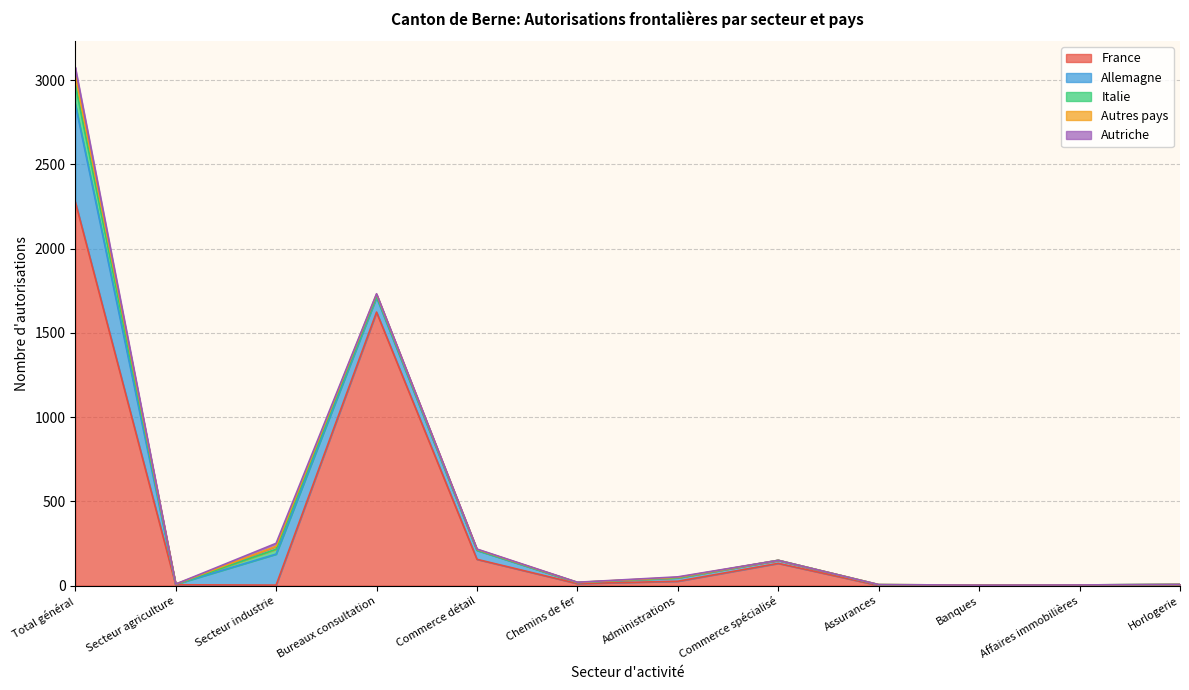

Rank the series by their maximum value, from highest to lowest.

France, Allemagne, Italie, Autres pays, Autriche